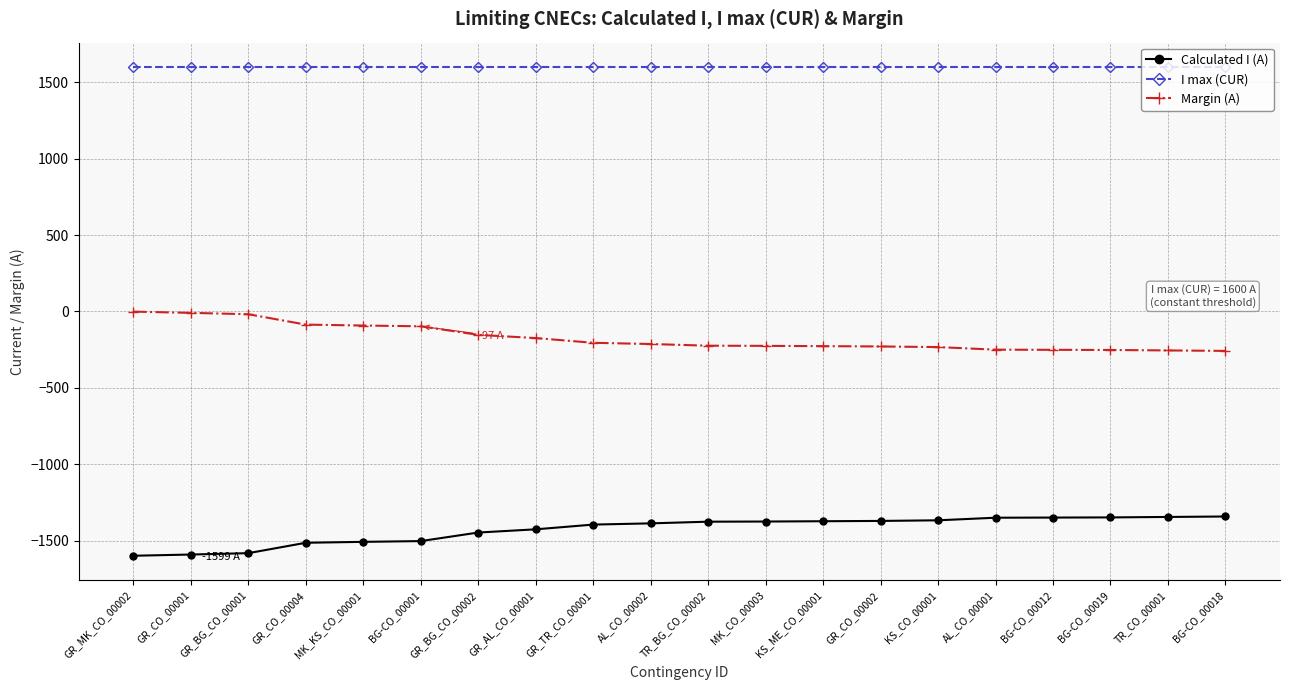

Is the value of Calculated I (A) at MK_CO_00003 greater than the value of I max (CUR) at BG-CO_00001?

No